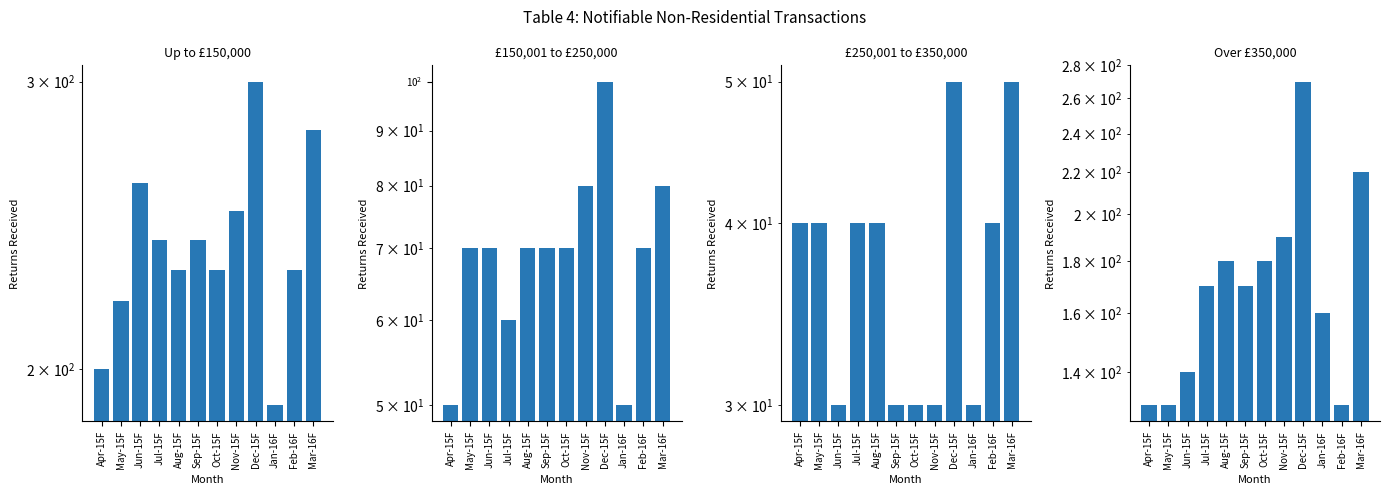

What position from the right is Aug-15F?

8